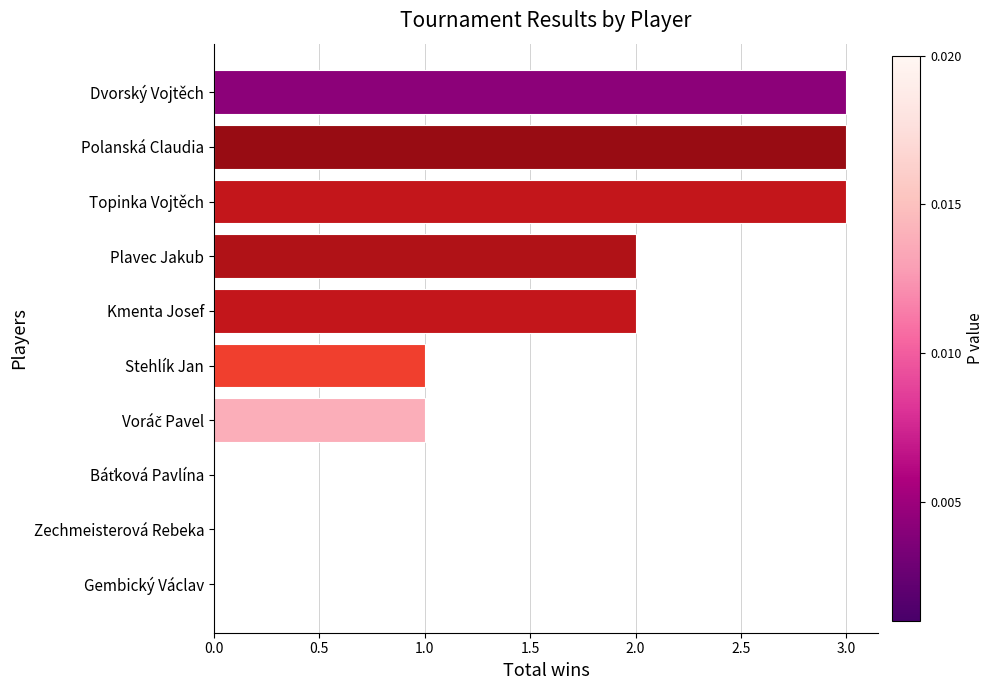

Count the values in the range 0 to 3.

10